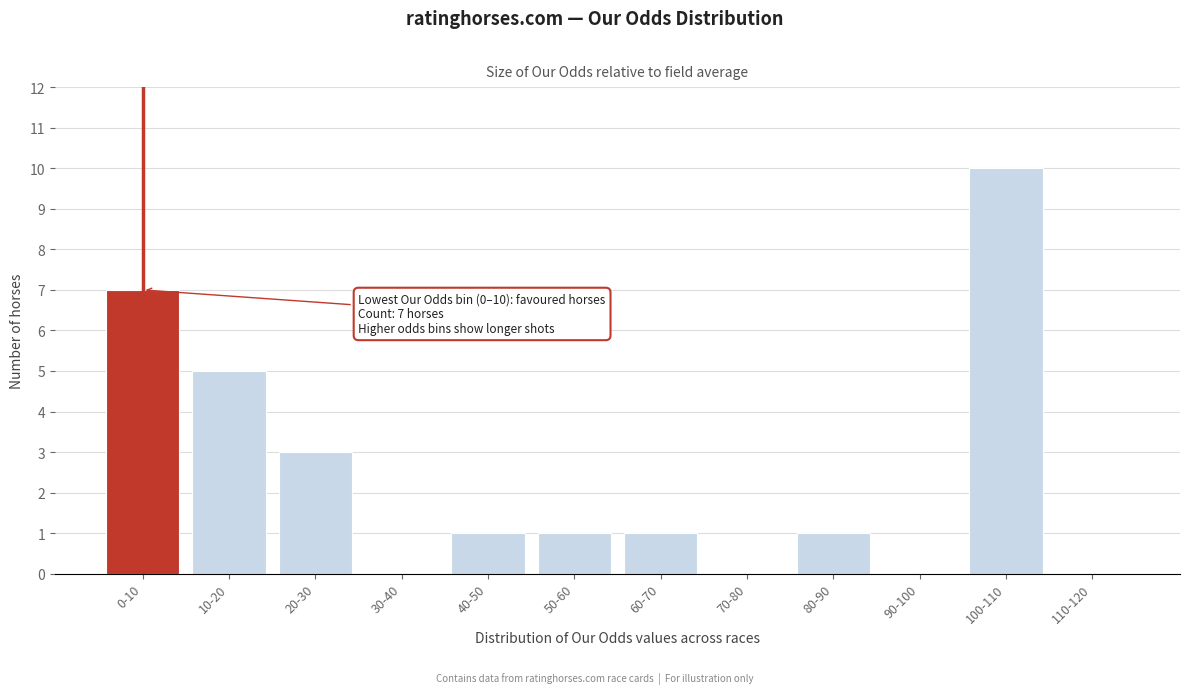

Reading left to right, what are all the values shown in this chart?

0-10=7	10-20=5	20-30=3	30-40=0	40-50=1	50-60=1	60-70=1	70-80=0	80-90=1	90-100=0	100-110=10	110-120=0